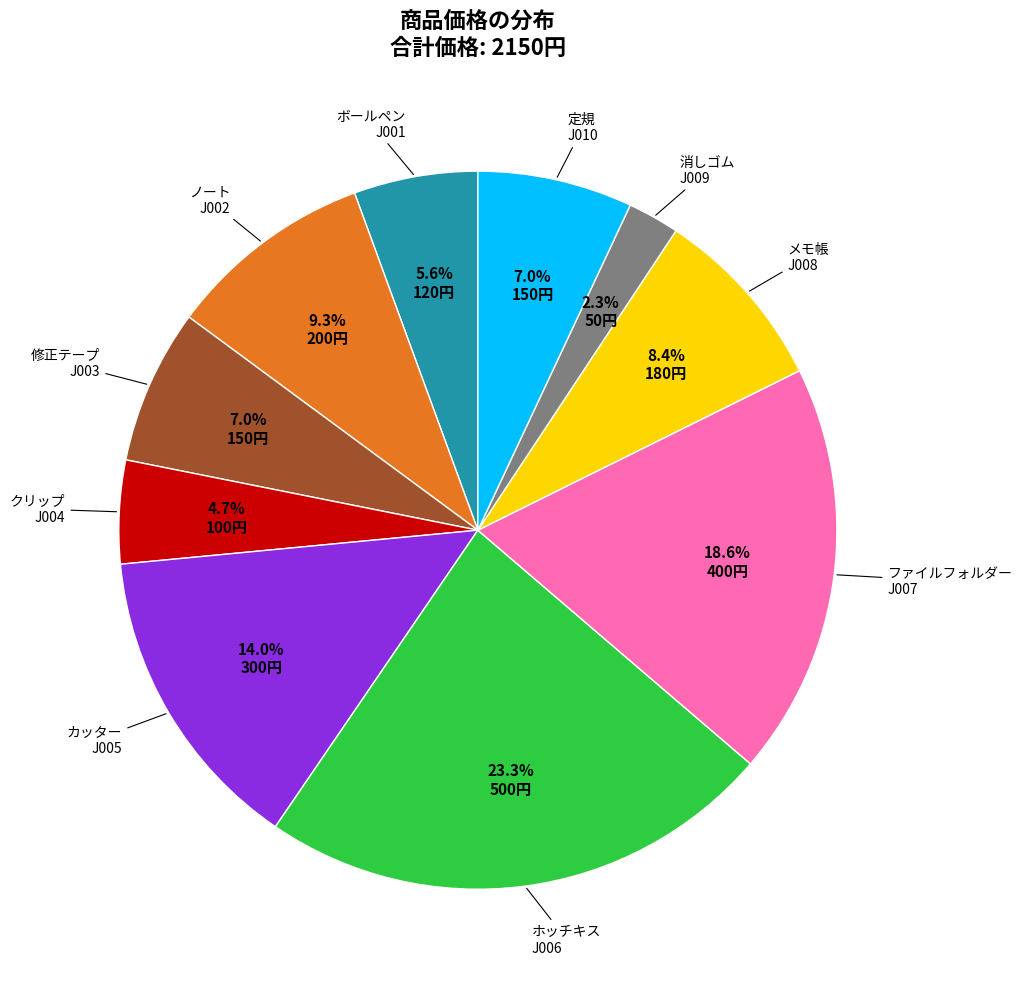

Is there any slice that represents more than half of the pie?

No